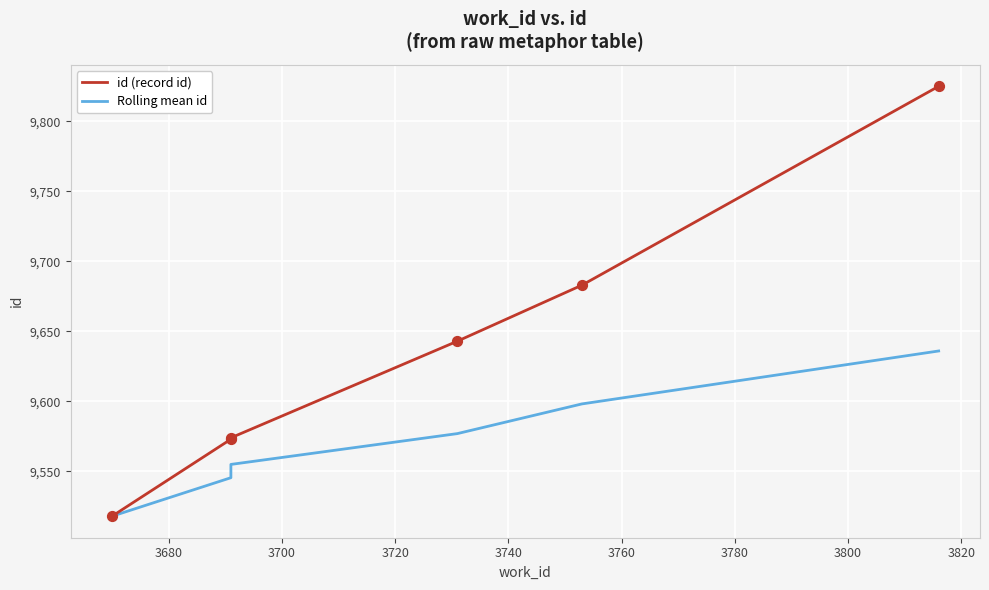

Which series has the largest Y range (max minus min)?

id (record id)